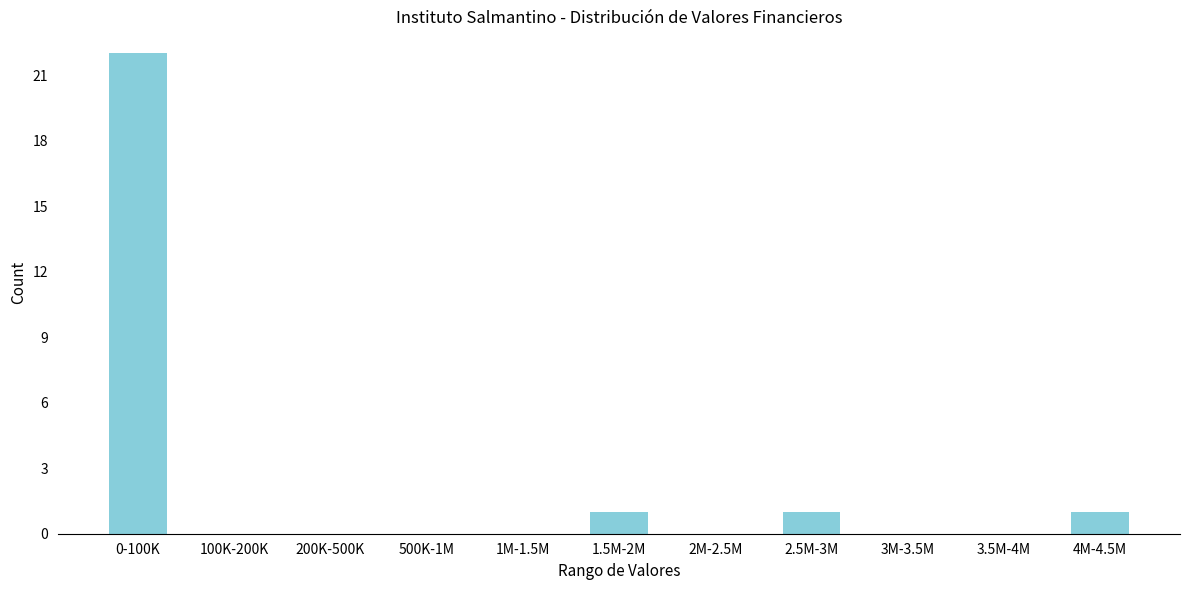

Reading left to right, extract all data points from this chart.

0-100K=22	100K-200K=0	200K-500K=0	500K-1M=0	1M-1.5M=0	1.5M-2M=1	2M-2.5M=0	2.5M-3M=1	3M-3.5M=0	3.5M-4M=0	4M-4.5M=1